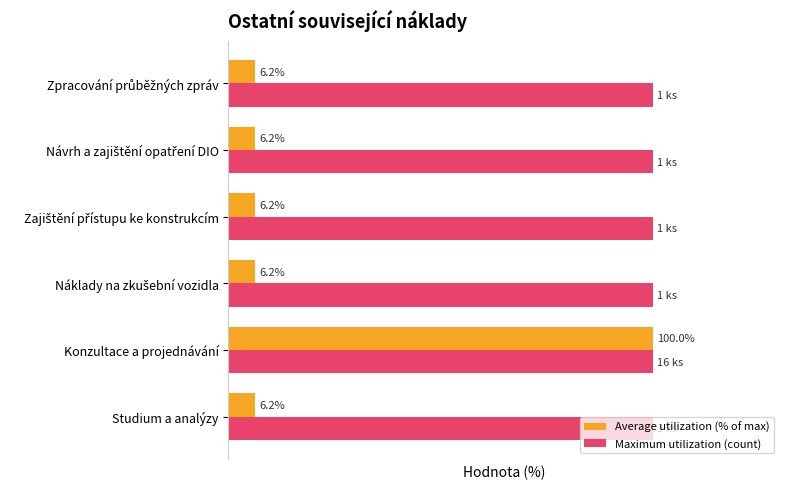

Which series has the widest spread of values?

Average utilization (% of max)